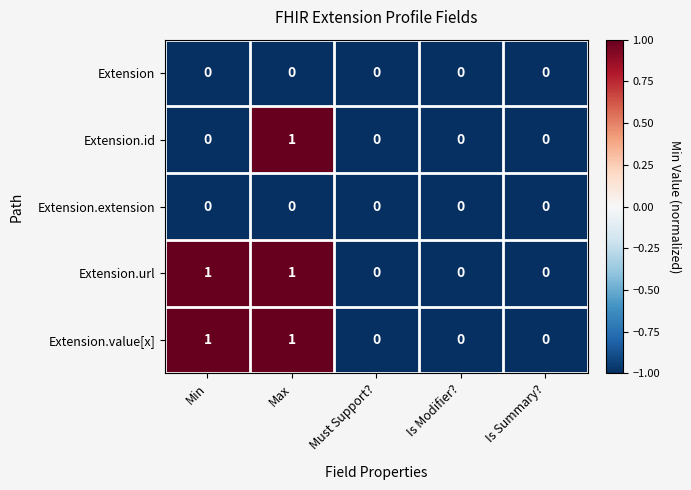

The Extension series shows 0 at Min. True or false?

True